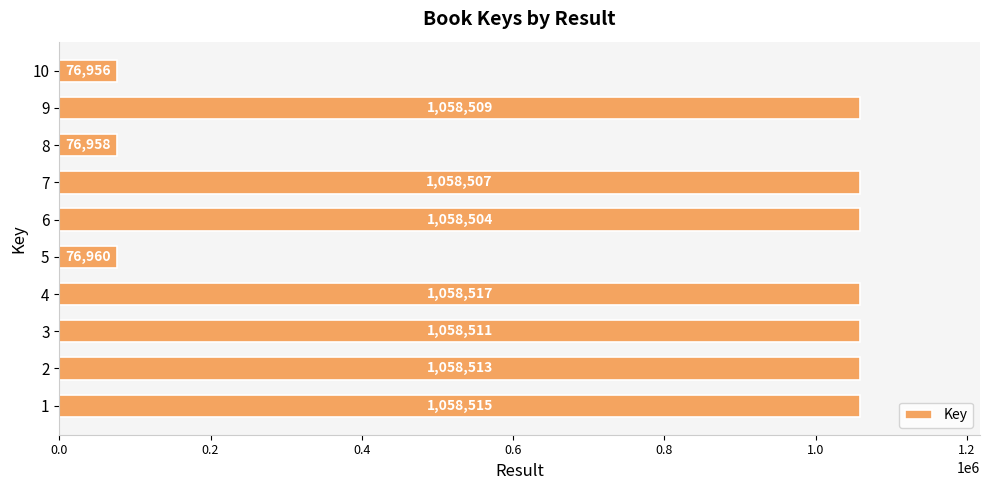

Reading bottom to top, transcribe all the data shown in this chart.

1=1058515	2=1058513	3=1058511	4=1058517	5=76960	6=1058504	7=1058507	8=76958	9=1058509	10=76956